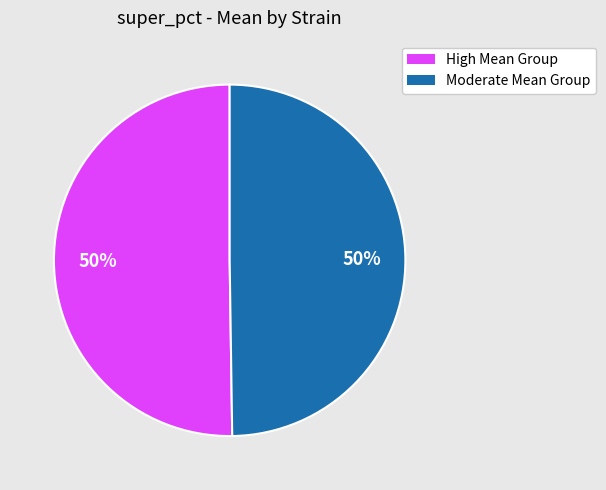

How many segments does this pie chart have?

2